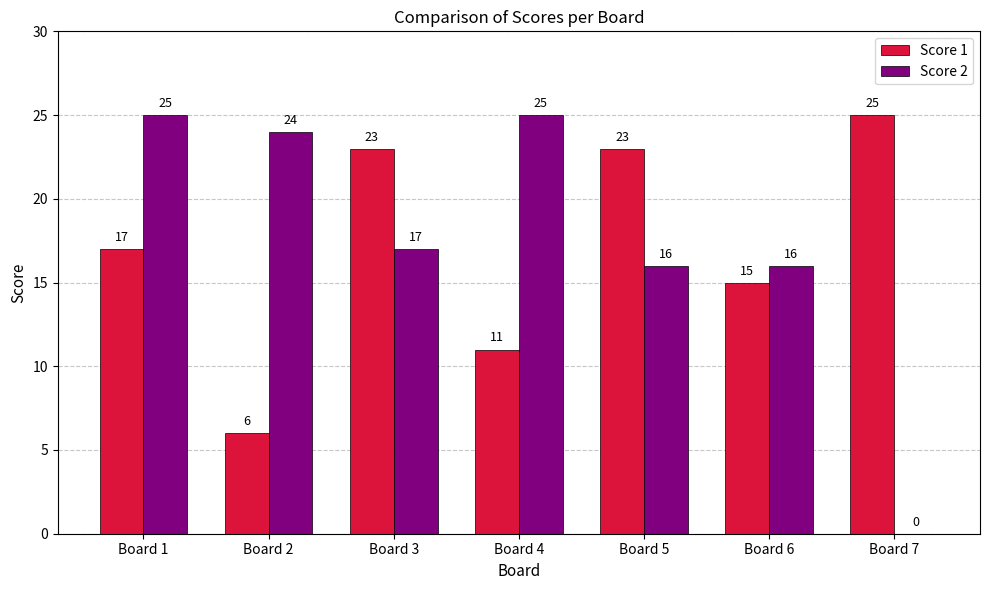

Is it true that Score 2 equals 23 at Board 5?

False